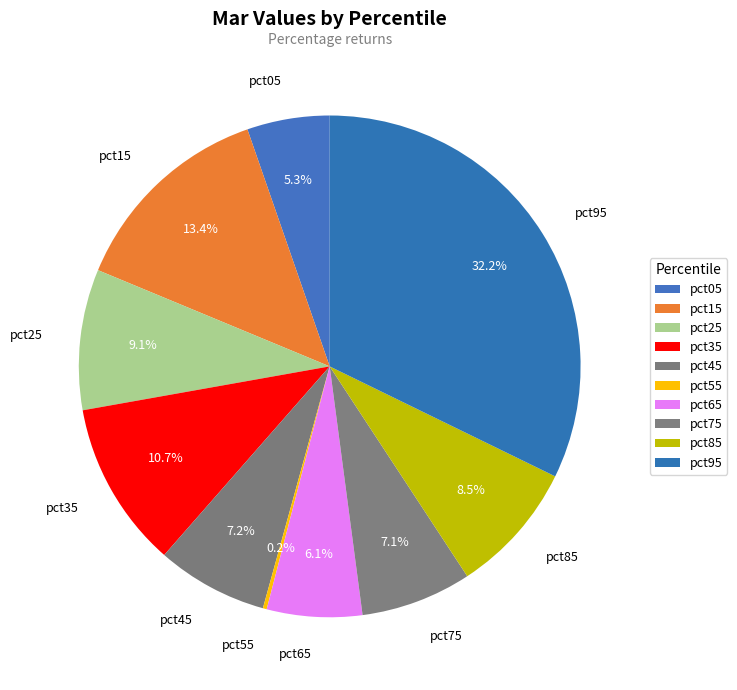

Is it true that pct05 is 13% of the pie?

False